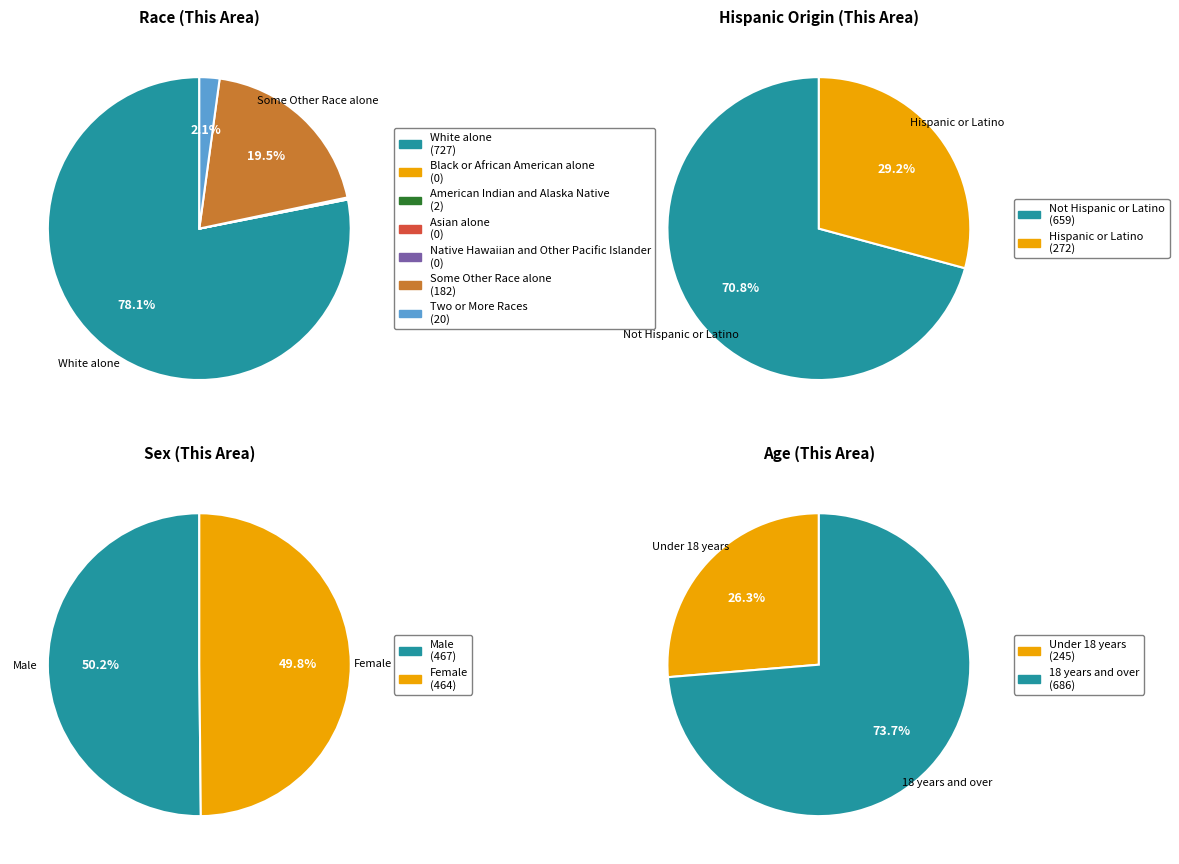

Rank the categories by value from highest to lowest.

White alone, Some Other Race alone, Two or More Races, American Indian and Alaska Native, Black or African American alone, Asian alone, Native Hawaiian and Other Pacific Islander